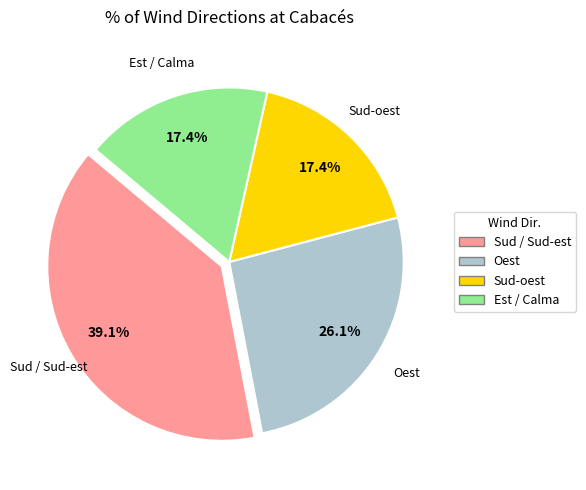

What is the largest slice in the pie chart?

Sud / Sud-est